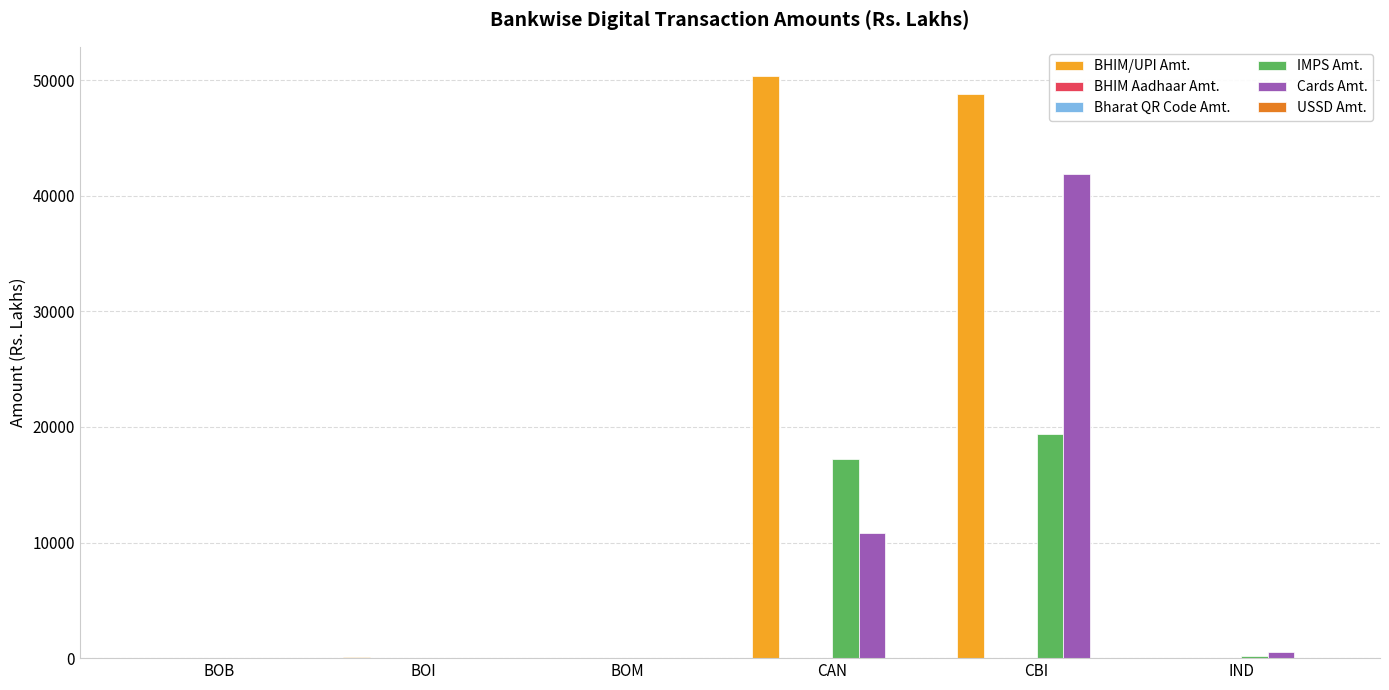

Which series has the widest spread of values?

BHIM/UPI Amt.